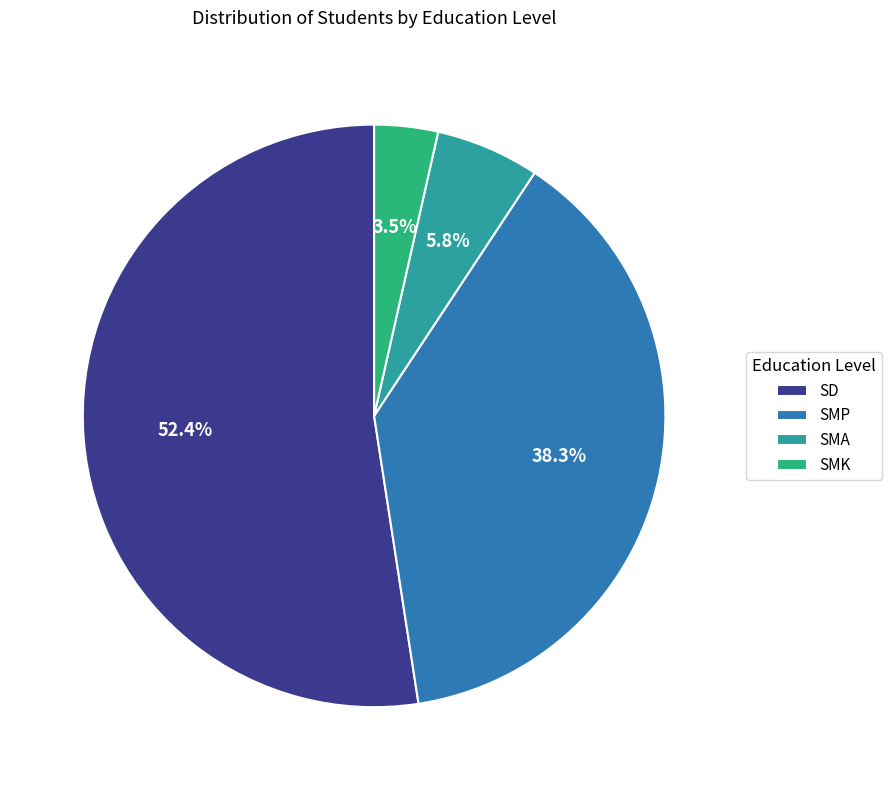

What is the smallest slice in the pie chart?

SMK